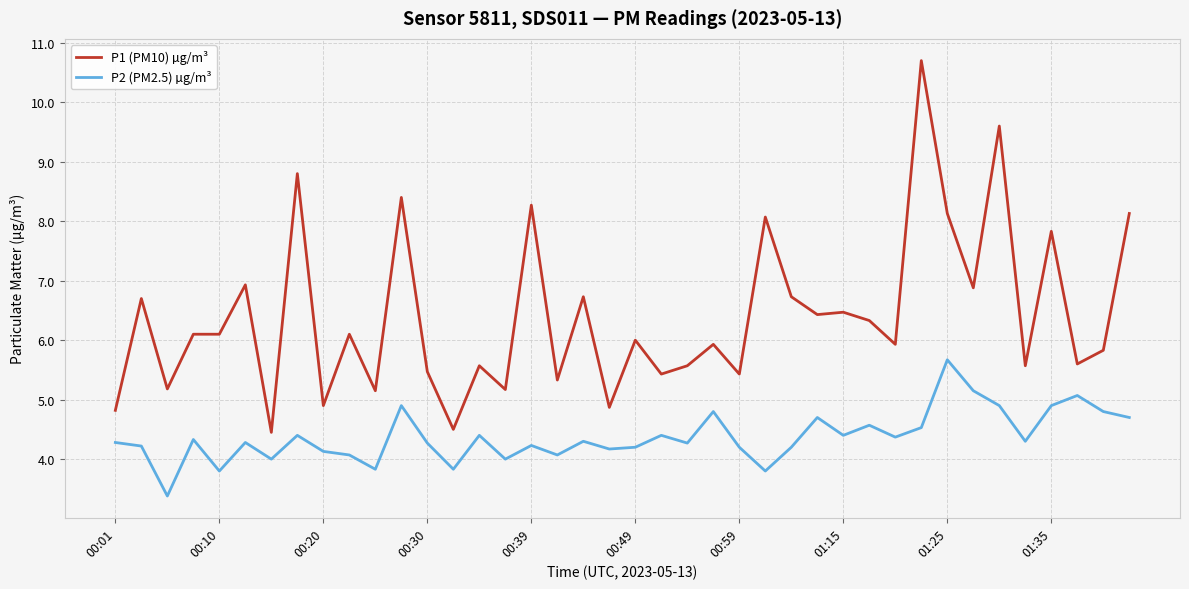

Which series has the largest range (max minus min)?

P1 (PM10) µg/m³